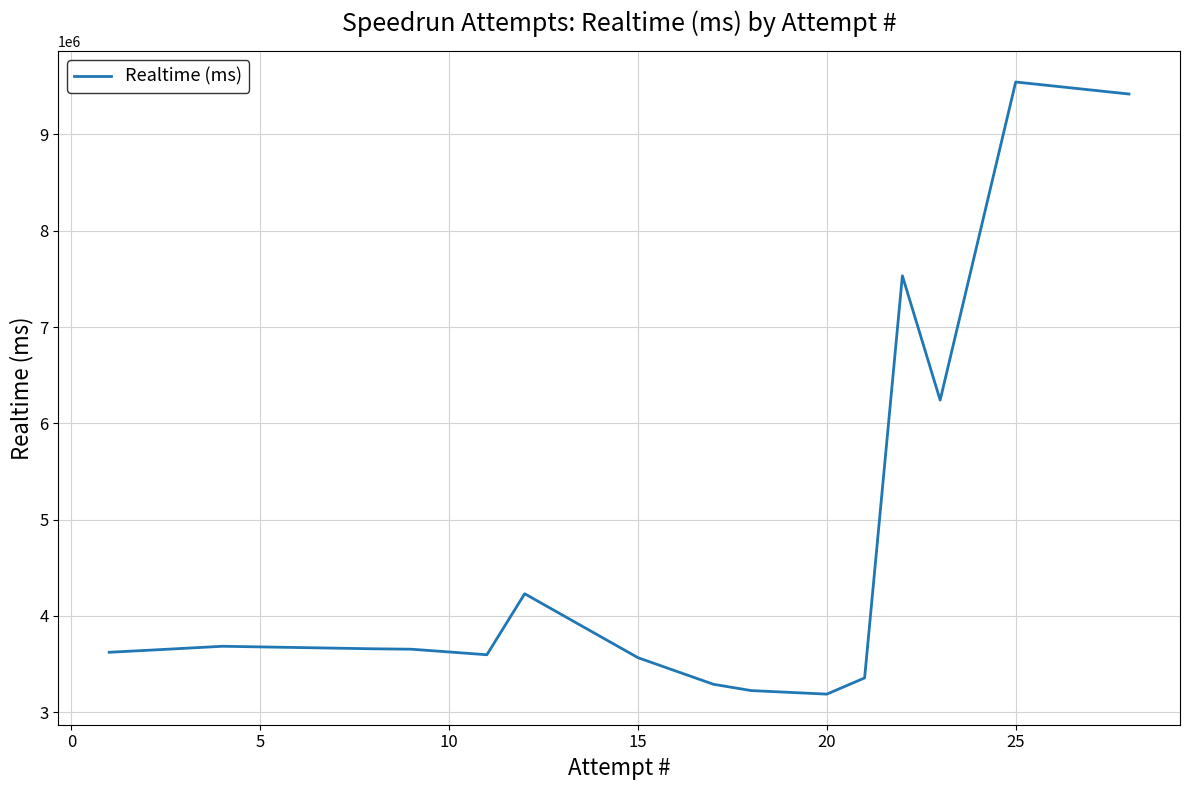

What is the minimum value shown in the chart?

3187785